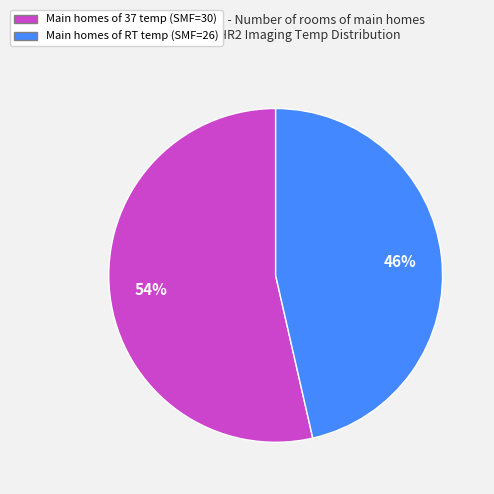

To the nearest percent, what is the average slice percentage?

50%